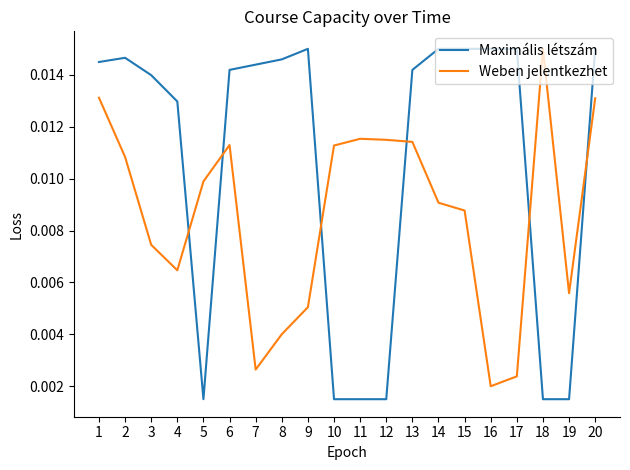

True or false: Maximális létszám has more than 1 interior local peaks.

True